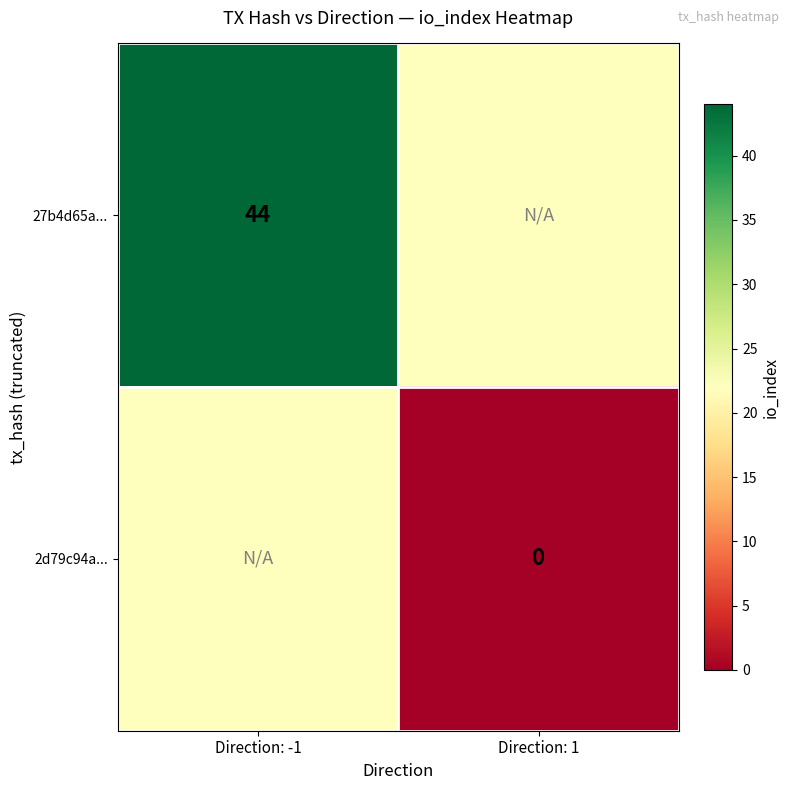

Is it true that 27b4d65a... equals 26 at Direction: -1?

False